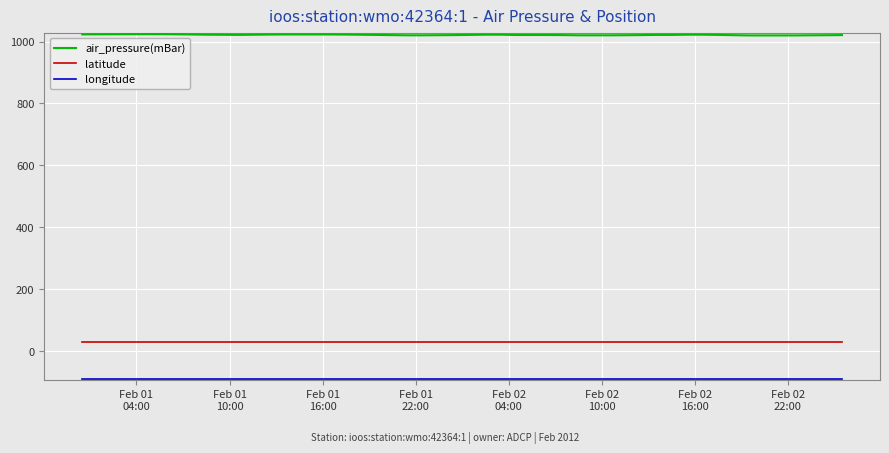

True or false: latitude and air_pressure(mBar) intersect in this chart.

False